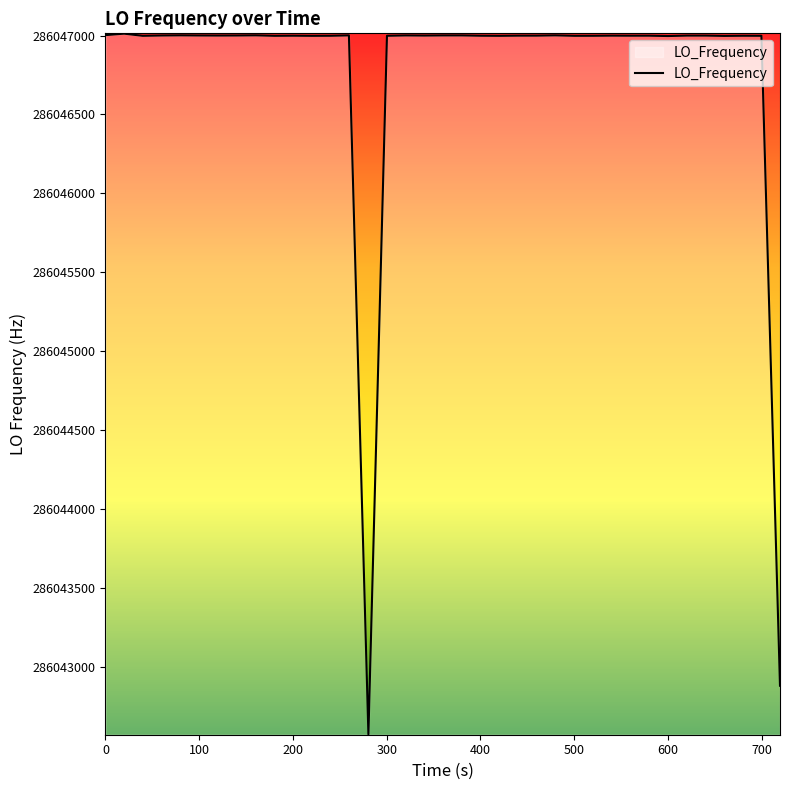

What is the smallest value displayed?

286042571.0